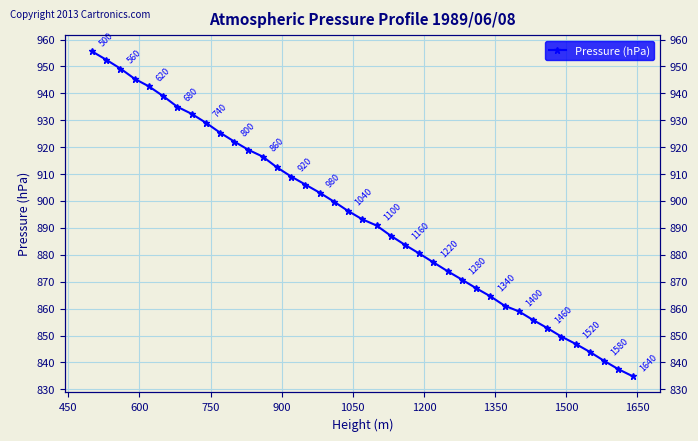

True or false: the data has more than 2 interior local peaks.

False